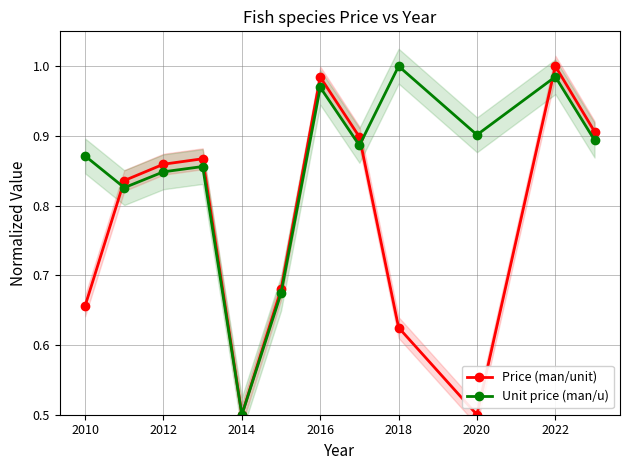

In Unit price (man/u), how many points are lower than both neighbors (excluding endpoints)?

4